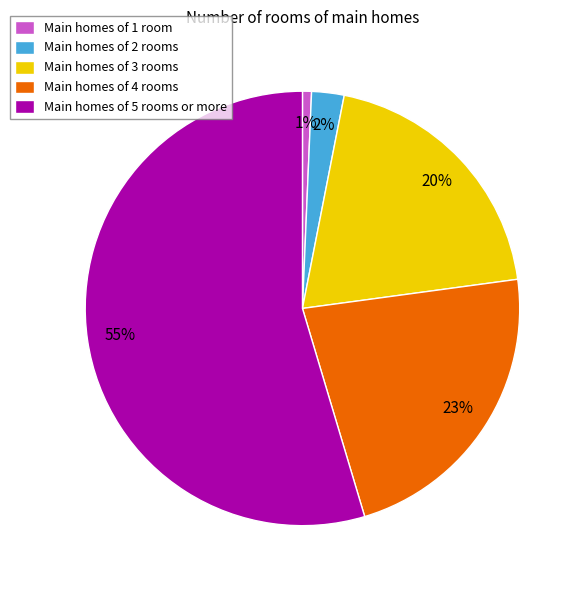

How many segments does this pie chart have?

5